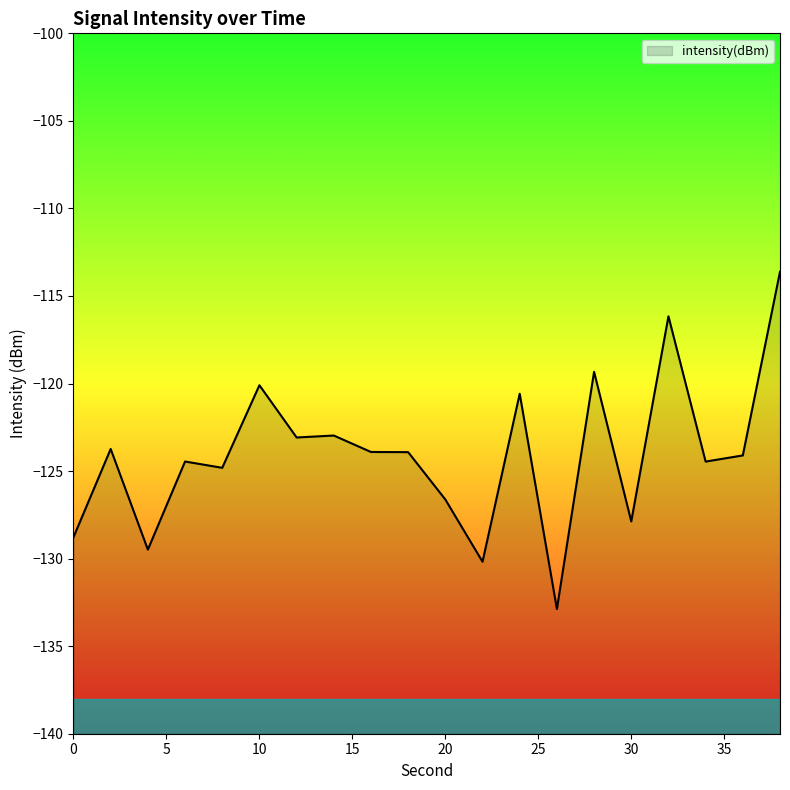

At which category does the chart reach its peak across all series?

38